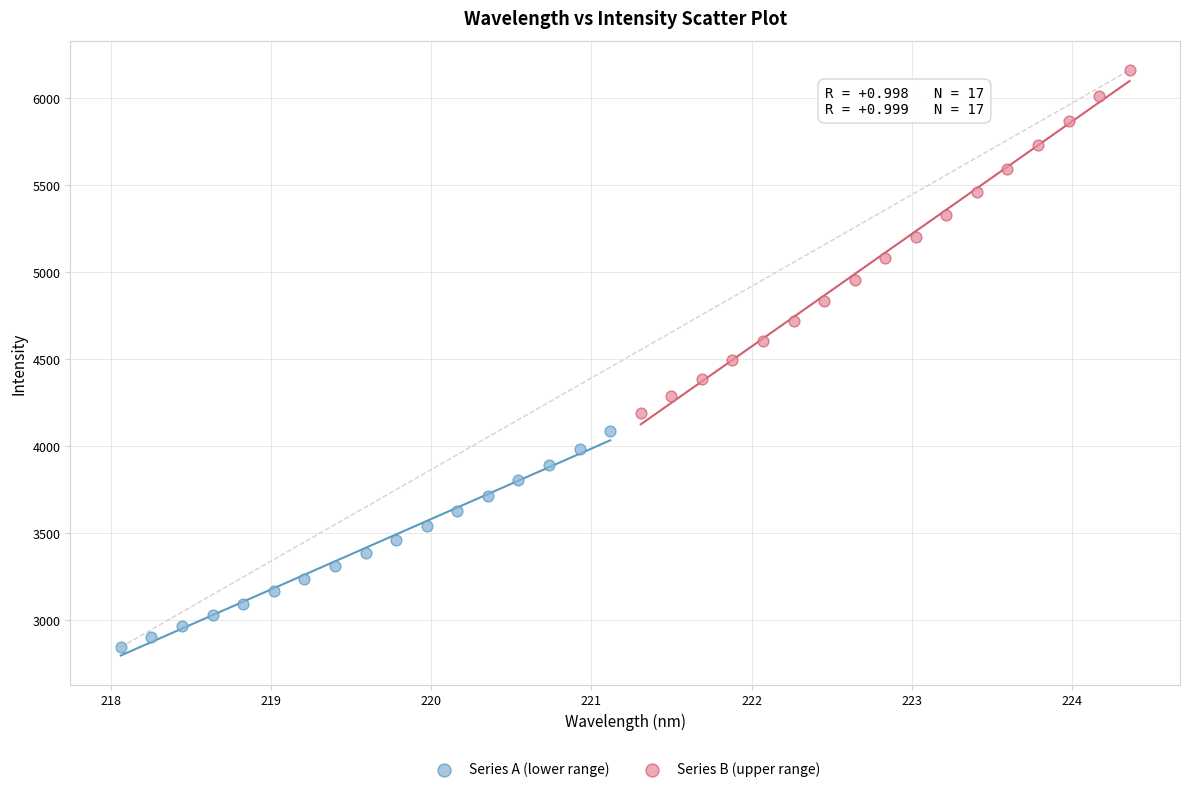

What are all the series names shown in the legend?

Series A (lower range), Series B (upper range)